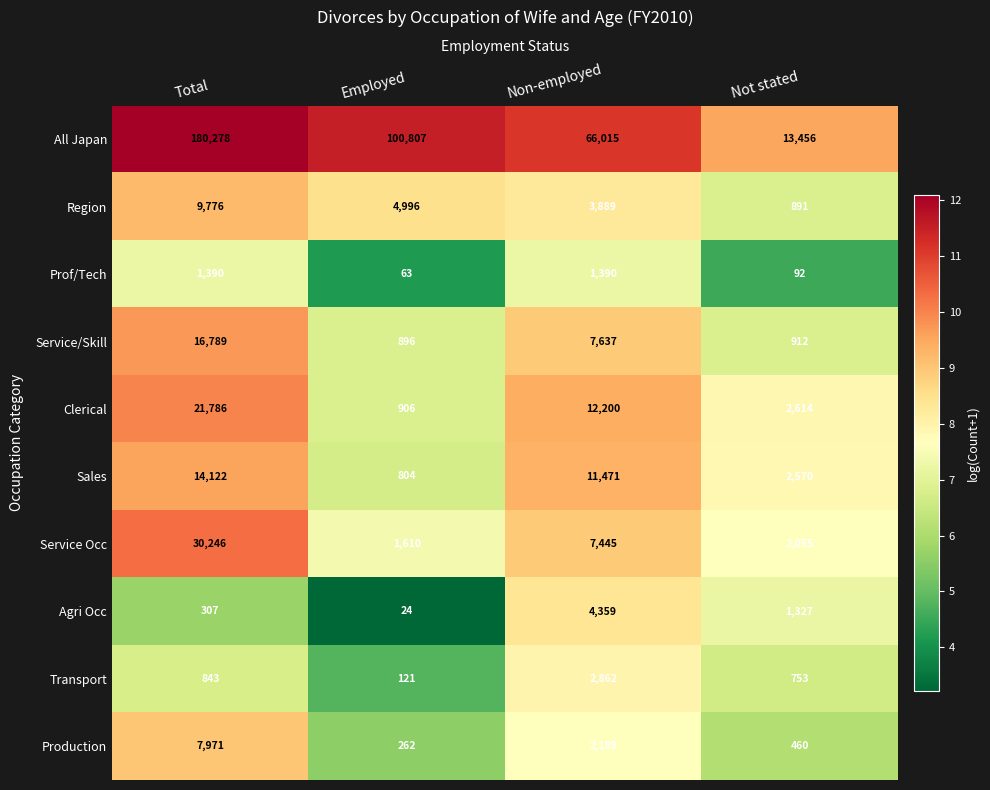

The value of Sales at Employed is 242. True or false?

False